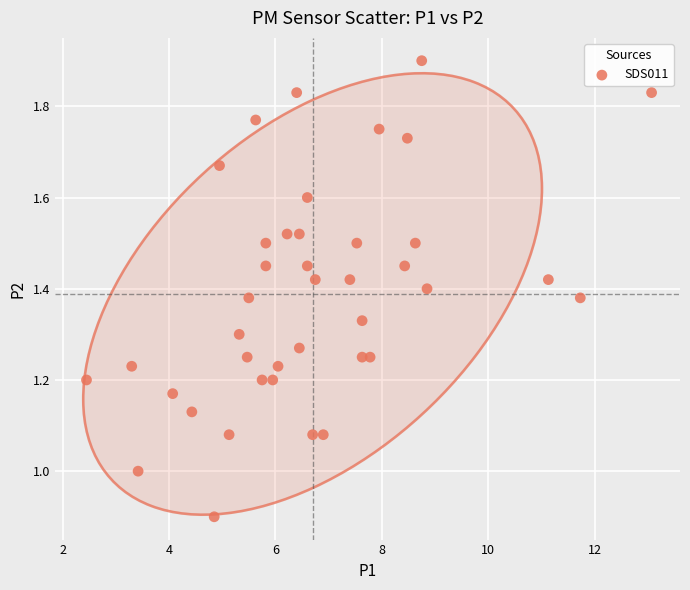

What is the range of Y values (max minus min)?

1.0